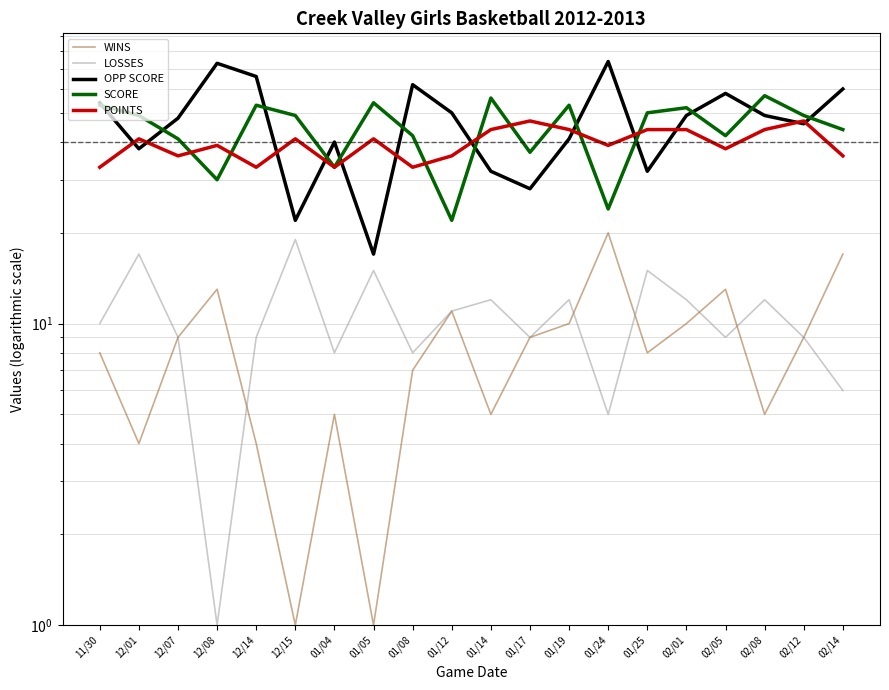

True or false: POINTS has a value of 36 at 12/07.

True